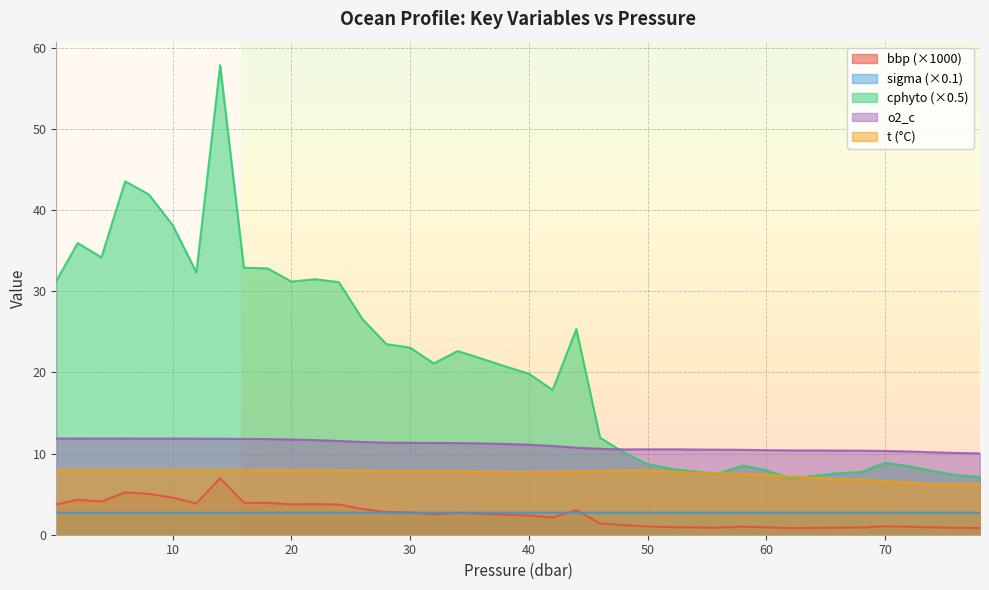

True or false: o2_c and t (°C) cross at least once.

False